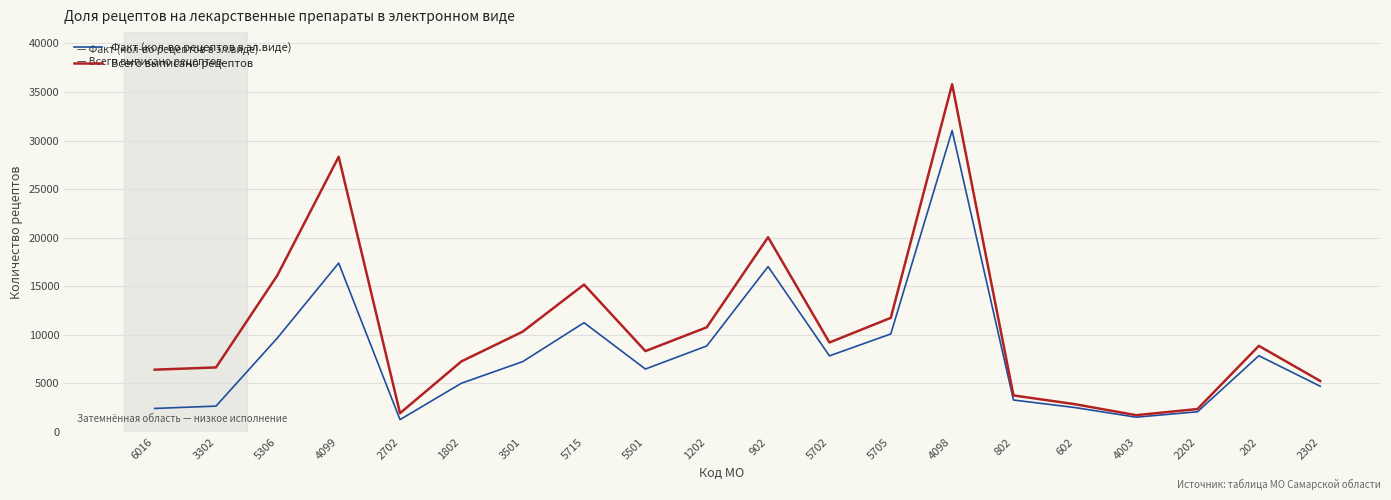

What are all the series names shown in the legend?

Факт (кол-во рецептов в эл.виде), Всего выписано рецептов